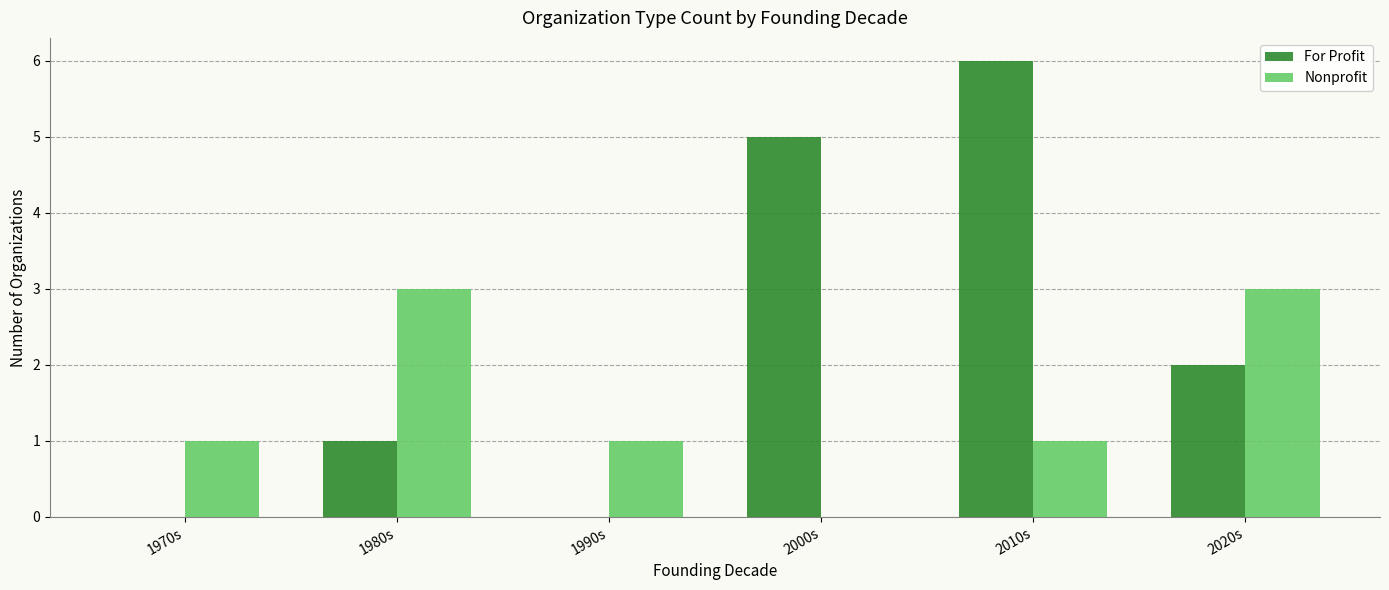

What is the maximum value shown in the chart?

6